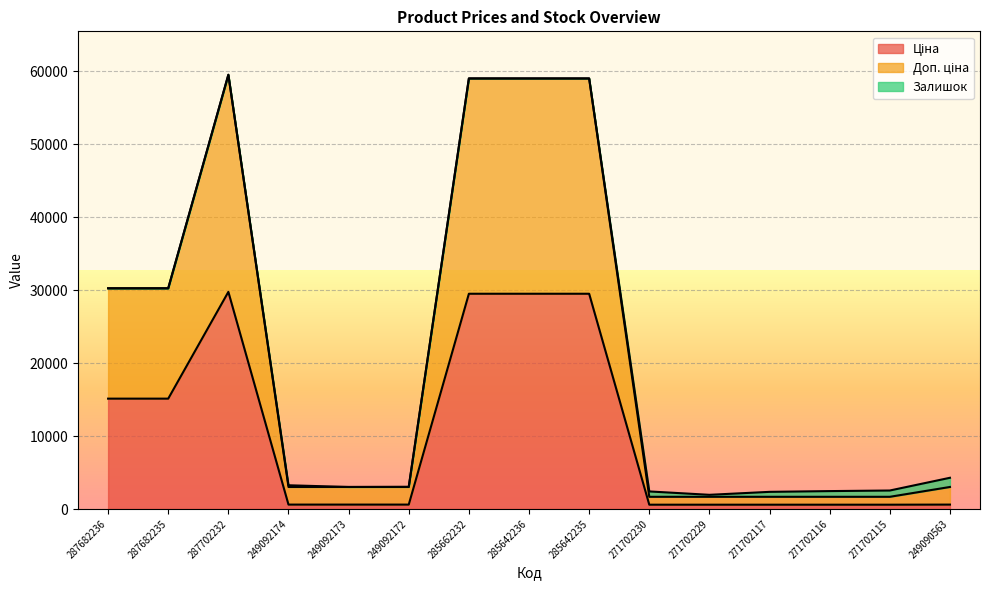

Which series has the largest total across all categories?

Доп. ціна